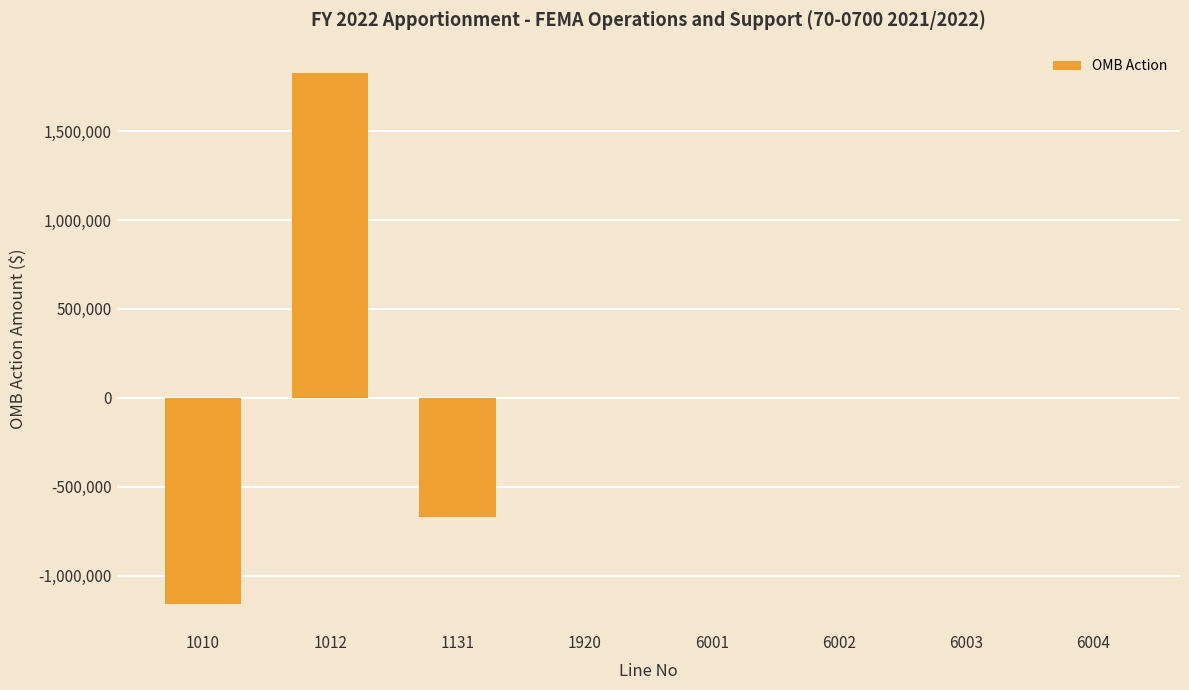

Where does the data first go above 0?

1012